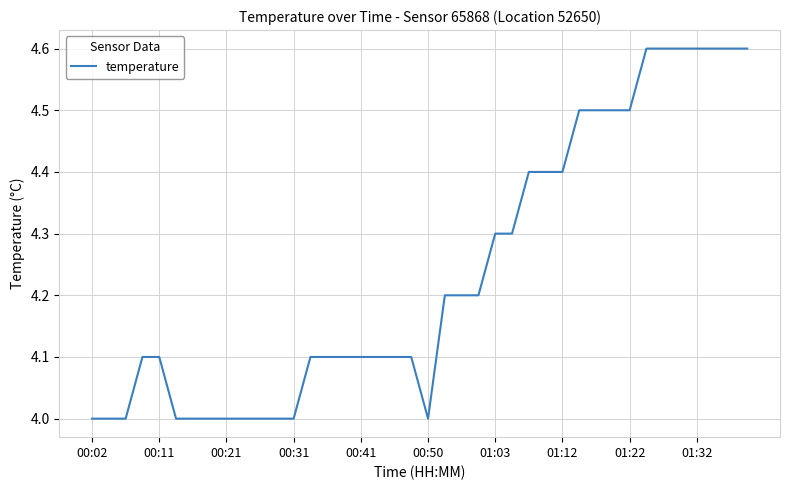

What is the difference between the maximum and minimum values?

0.6